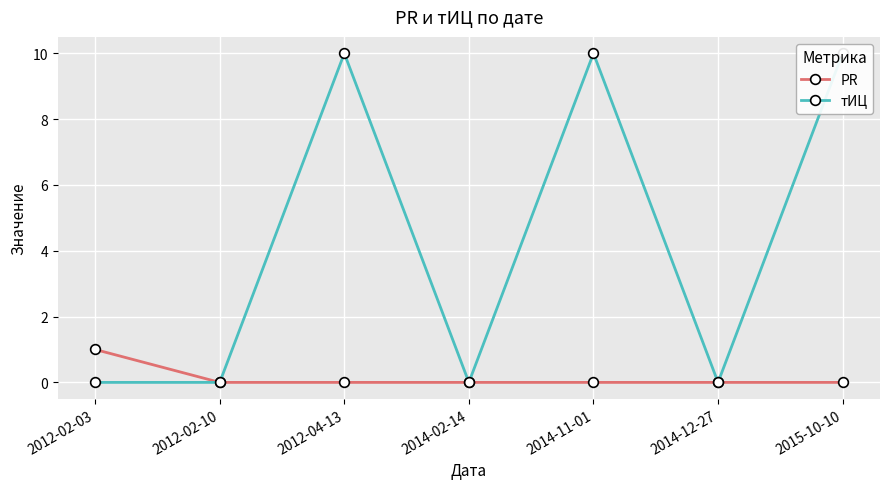

Reading right to left, transcribe all the data shown in this chart.

PR: 2015-10-10=0	2014-12-27=0	2014-11-01=0	2014-02-14=0	2012-04-13=0	2012-02-10=0	2012-02-03=1
тИЦ: 2015-10-10=10	2014-12-27=0	2014-11-01=10	2014-02-14=0	2012-04-13=10	2012-02-10=0	2012-02-03=0